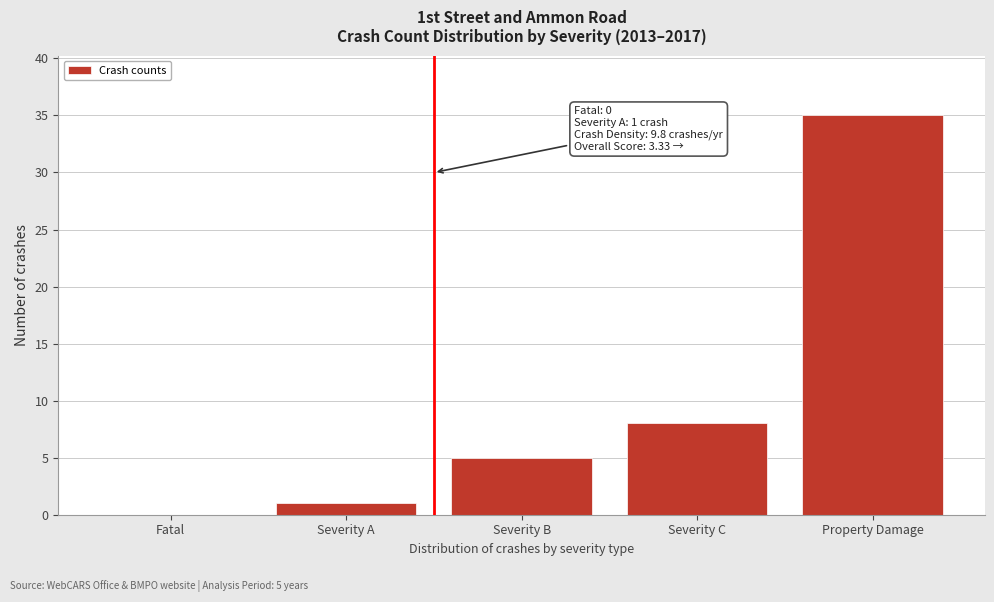

Reading right to left, list all the values displayed in this chart.

Property Damage=35	Severity C=8	Severity B=5	Severity A=1	Fatal=0